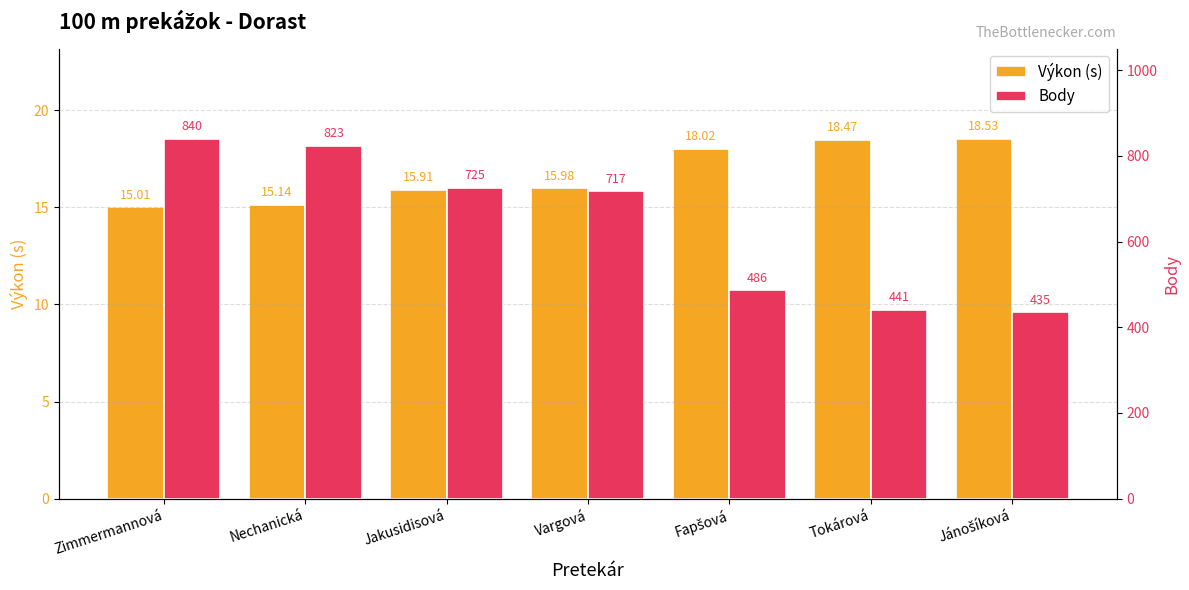

How many data points does each series have?

7